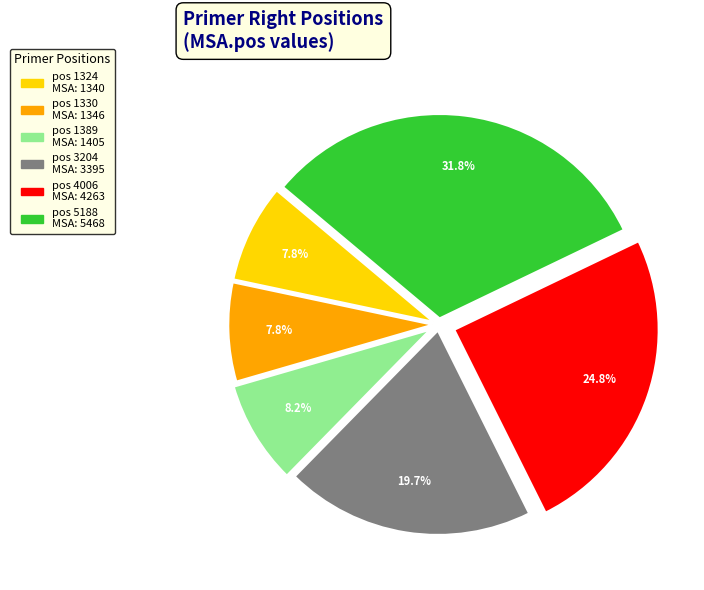

What is the largest slice in the pie chart?

pos 5188